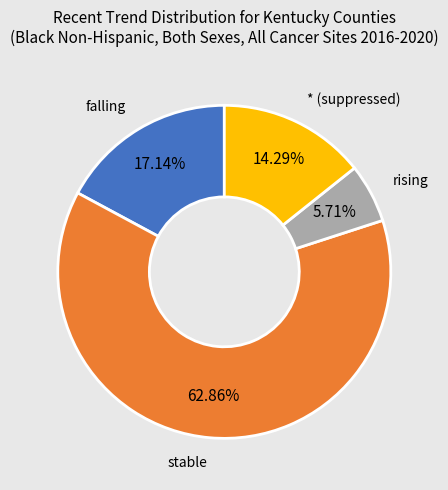

How many segments does this pie chart have?

4